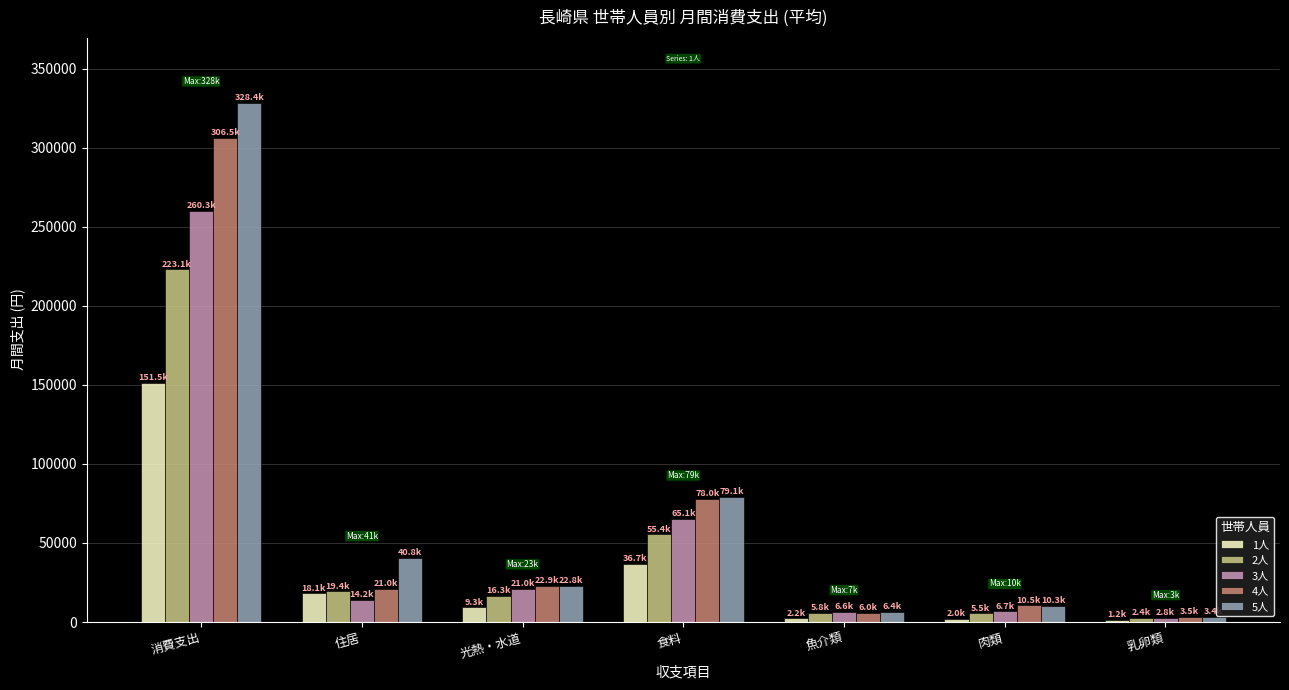

List the series in order of their peak value, highest first.

5人, 4人, 3人, 2人, 1人